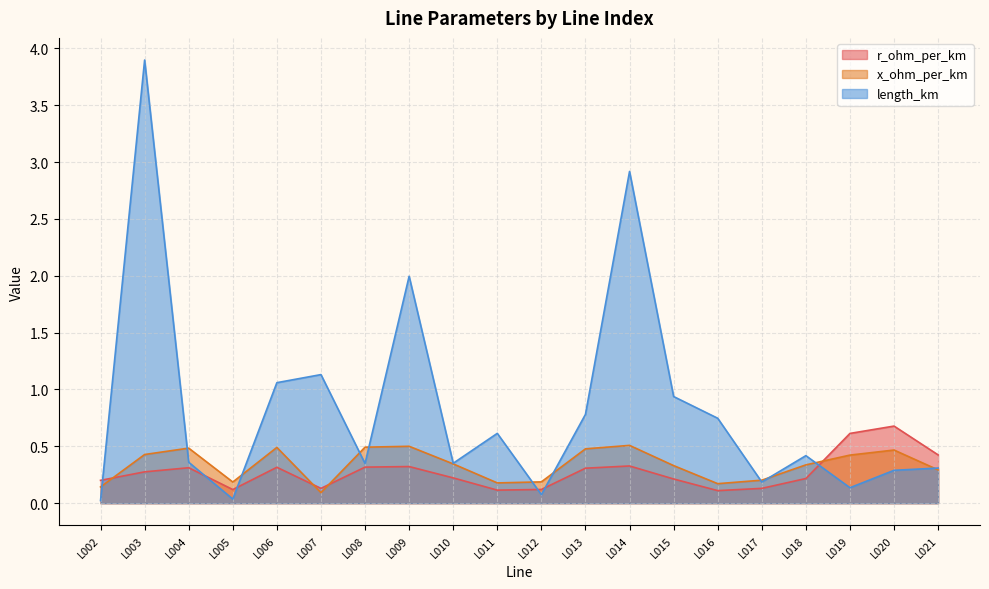

List the labels in order of r_ohm_per_km value, largest first.

L020, L019, L021, L014, L009, L008, L006, L004, L013, L003, L010, L018, L015, L002, L007, L017, L012, L005, L011, L016